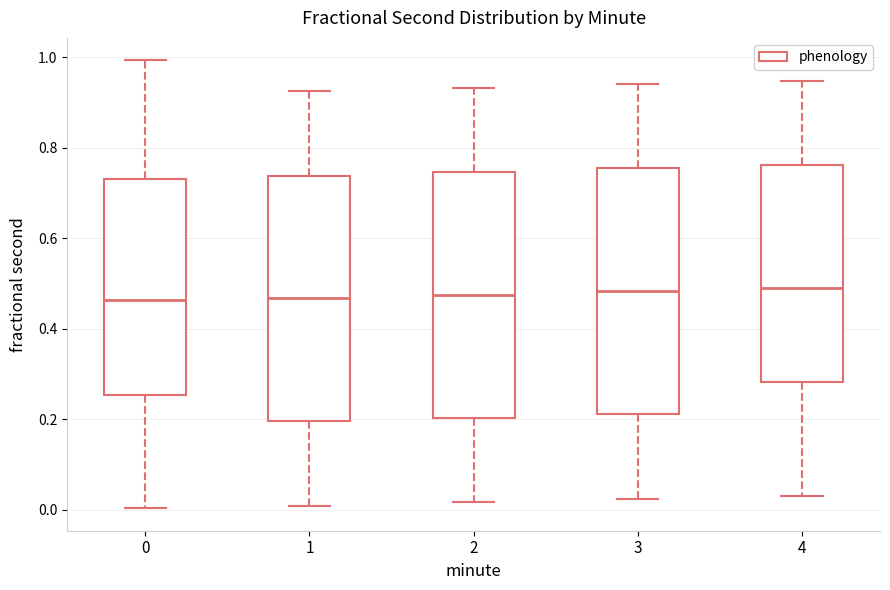

Reading left to right, read every box against the y-axis: the position of its median line, the range the box covers, and the ends of its whiskers. The values are not printed on the chart, so give them approximately, as read against the axis.

0: median 0.46, box 0.26 to 0.74, whiskers 0.00 to 1.00
1: median 0.46, box 0.20 to 0.74, whiskers 0.00 to 0.92
2: median 0.48, box 0.20 to 0.74, whiskers 0.02 to 0.94
3: median 0.48, box 0.22 to 0.76, whiskers 0.02 to 0.94
4: median 0.48, box 0.28 to 0.76, whiskers 0.04 to 0.94